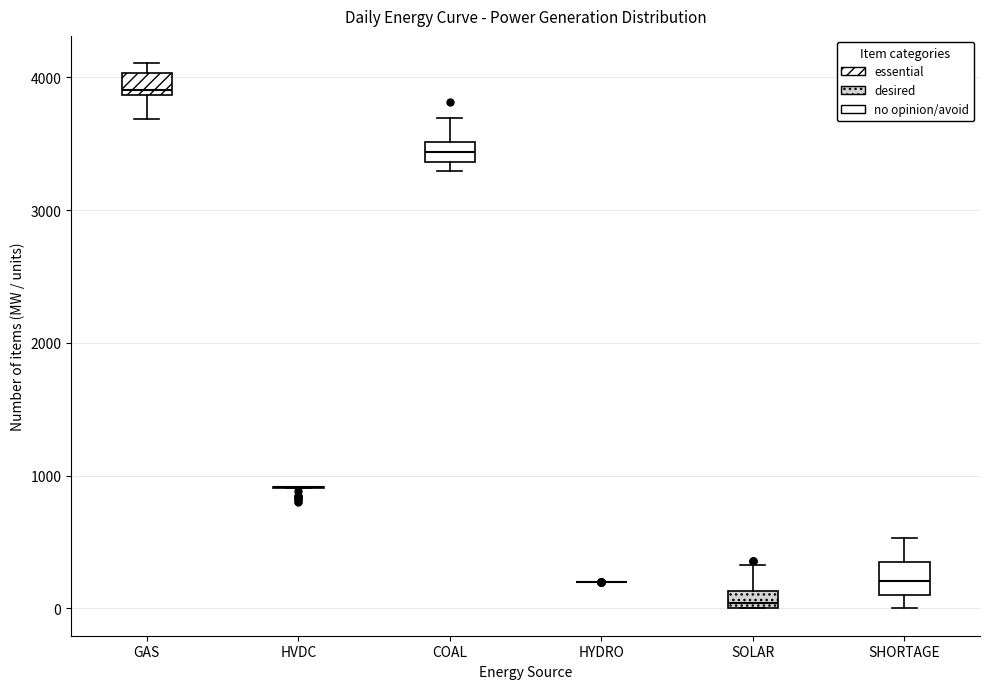

Where does the lower whisker of the box for GAS end on the y-axis? The values are not printed on the chart, so give them approximately, as read against the axis.

3700